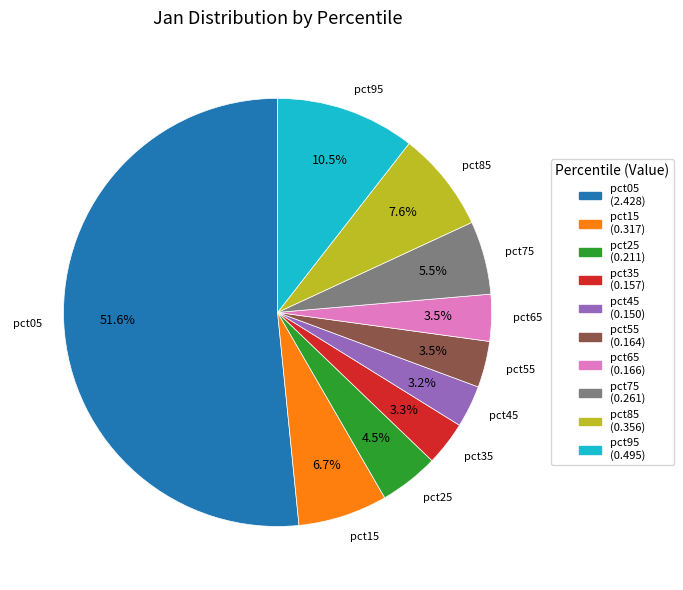

Count the number of slices in the pie.

10